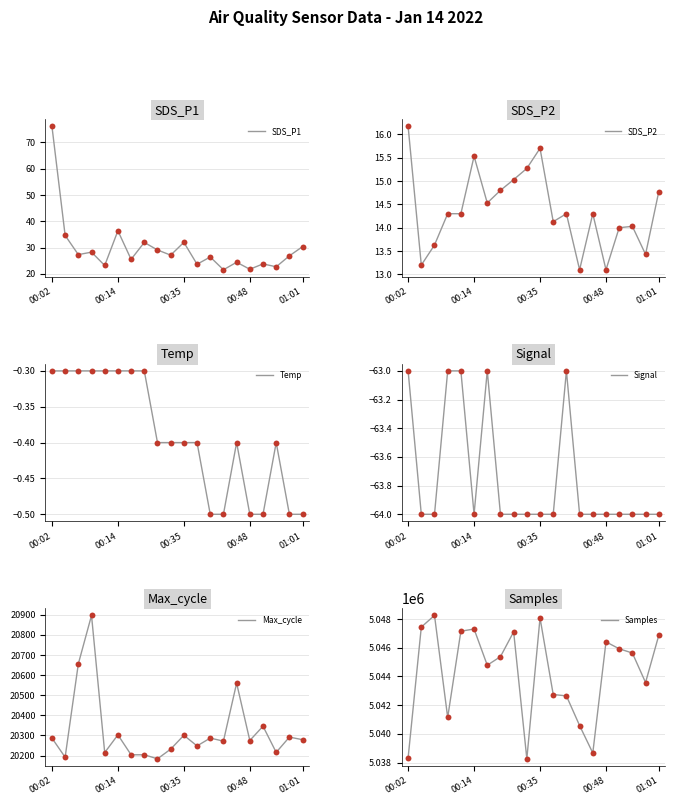

At which label is SDS_P1 closest to 48?

00:14